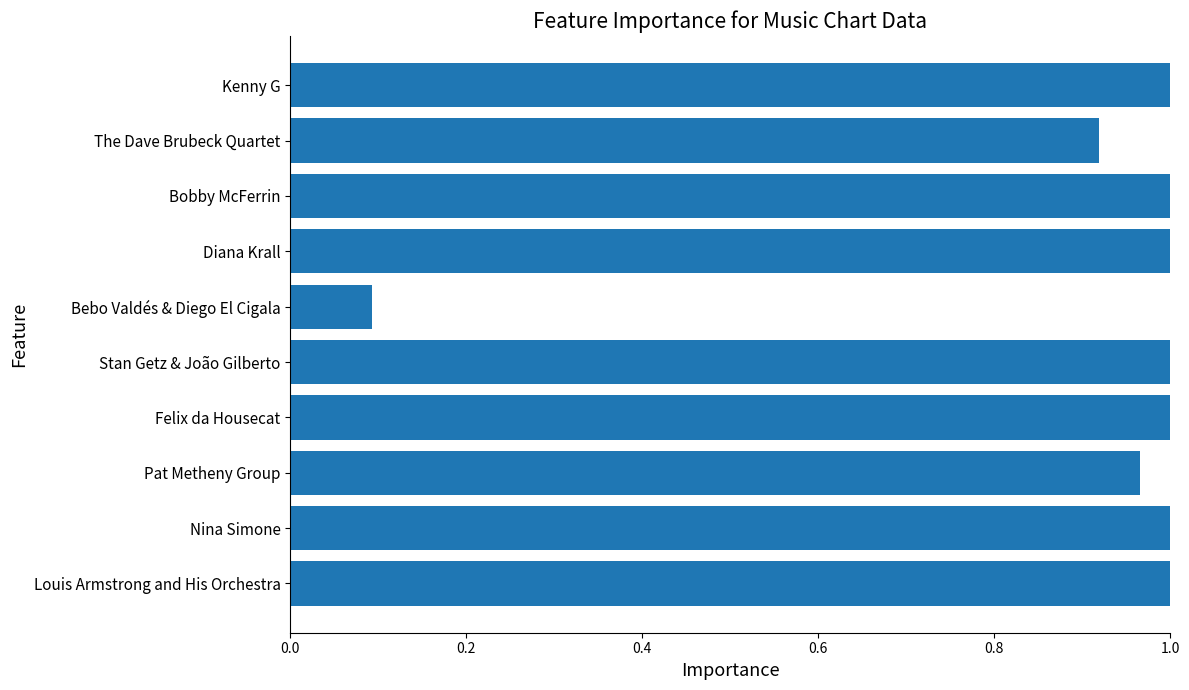

What is the sum of the values at Stan Getz & João Gilberto and Bobby McFerrin?

2.0